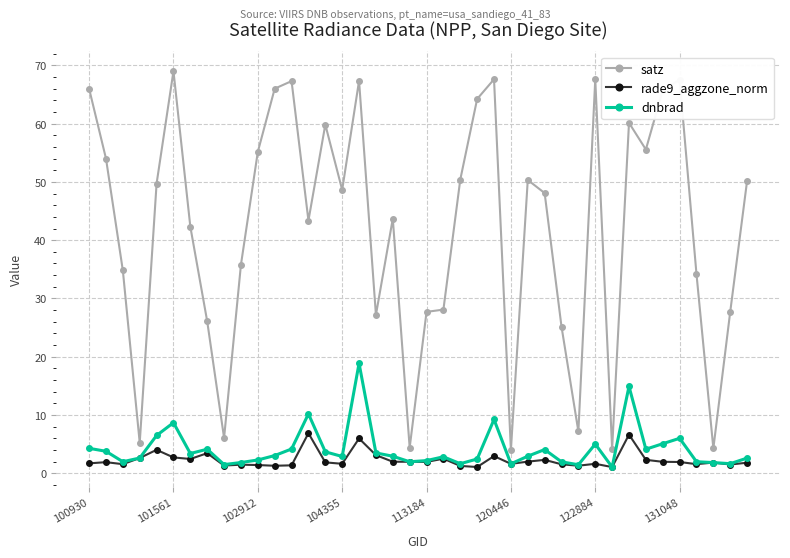

True or false: dnbrad has more than 1 interior local peaks.

True